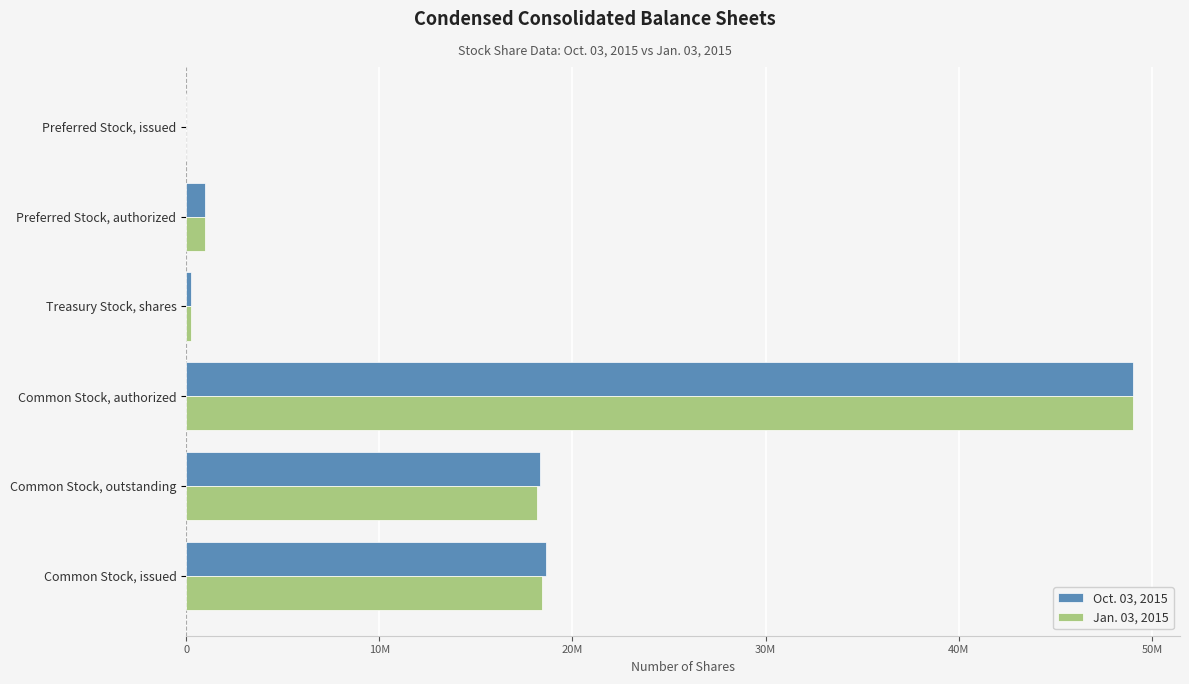

What are all the series names shown in the legend?

Oct. 03, 2015, Jan. 03, 2015